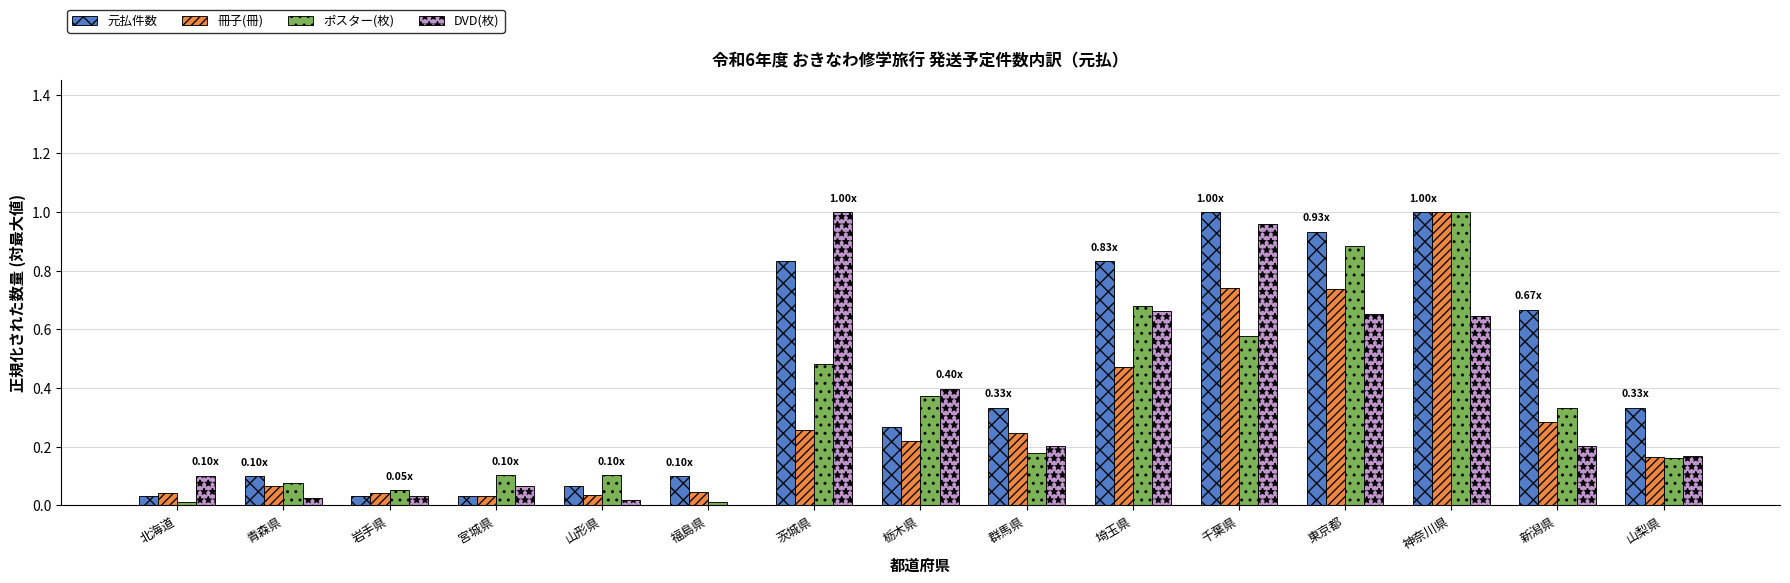

What is the sum of the DVD(枚) values at 千葉県 and 茨城県?

2.0